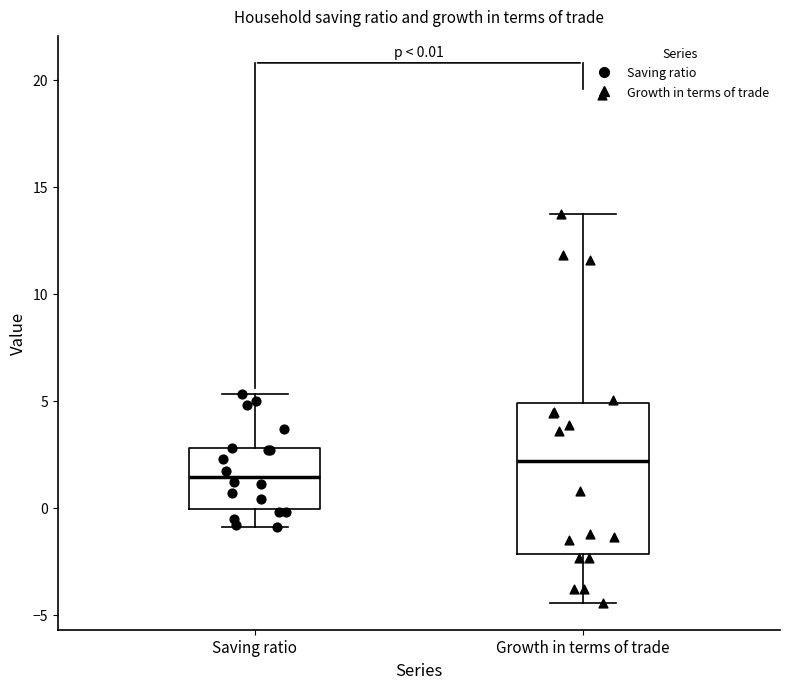

Comparing the boxes themselves (not the whiskers), which one is the tallest?

Growth in terms of trade